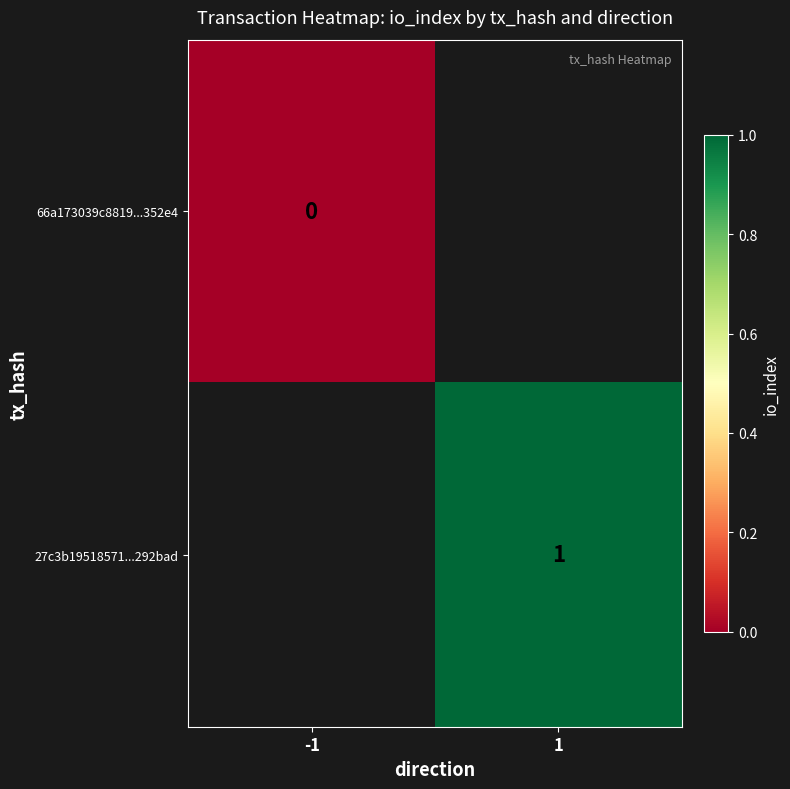

The value of 27c3b19518571...292bad at 1 is 1. True or false?

True